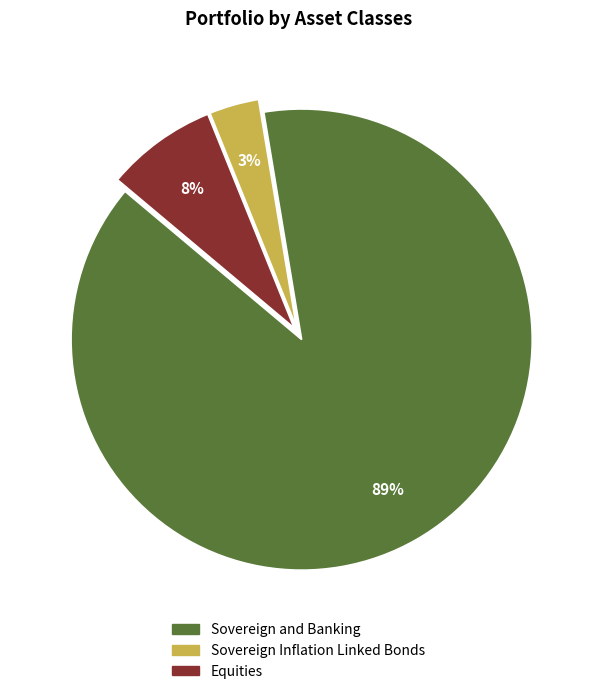

What percentage is the Sovereign and Banking slice, to the nearest percent?

89%